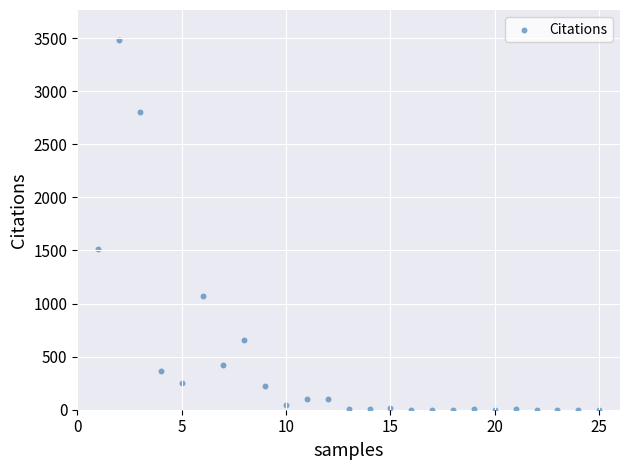

What Y value in the scatter plot is closest to 1742?

1511